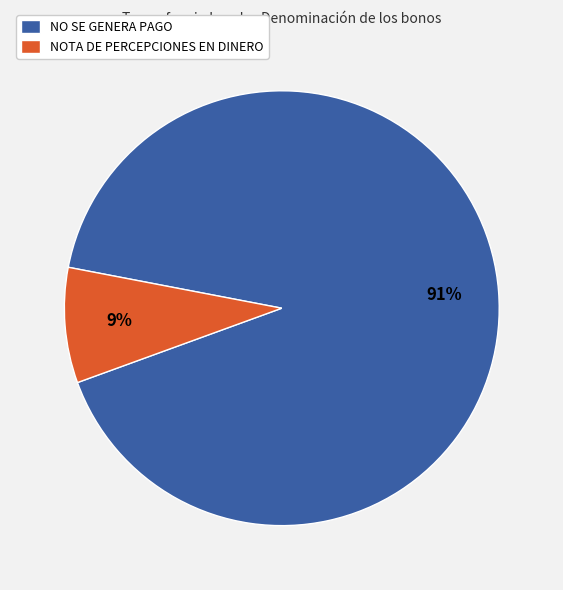

To the nearest percent, what percentage of the pie is NOTA DE PERCEPCIONES EN DINERO?

9%